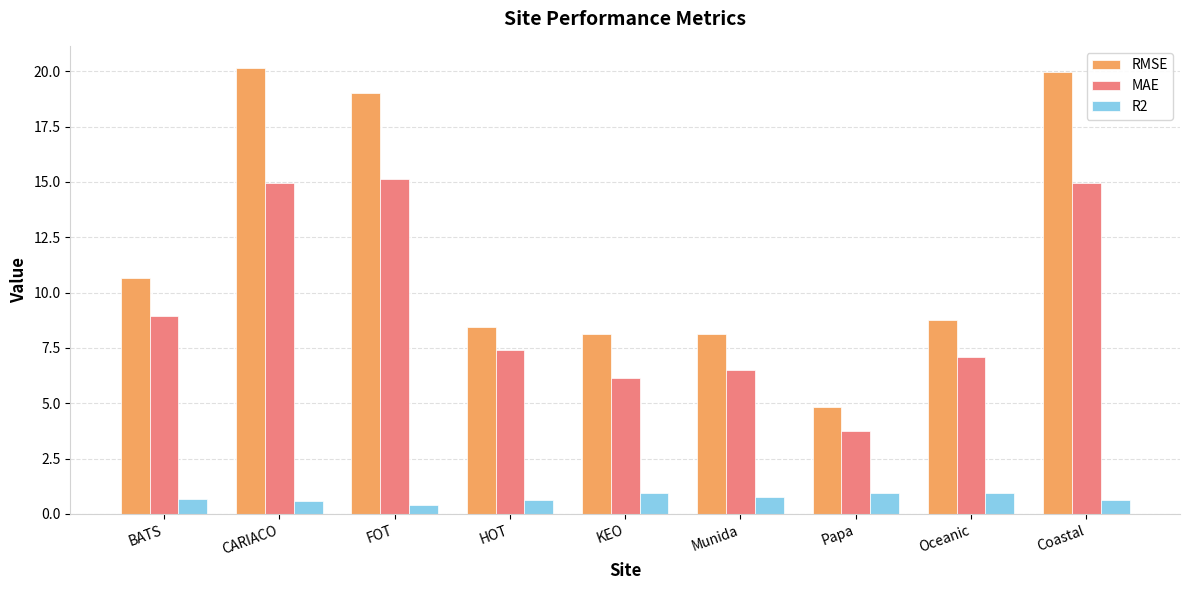

The RMSE series shows 11.2 at Munida. True or false?

False